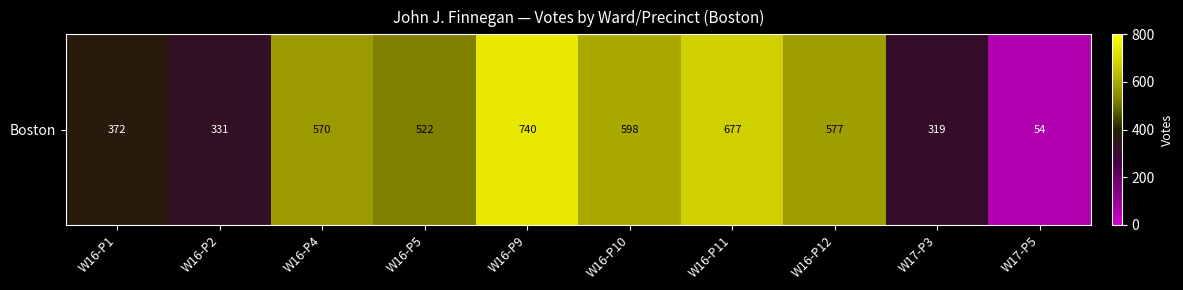

Reading right to left, transcribe all the data shown in this chart.

W17-P5=54	W17-P3=319	W16-P12=577	W16-P11=677	W16-P10=598	W16-P9=740	W16-P5=522	W16-P4=570	W16-P2=331	W16-P1=372